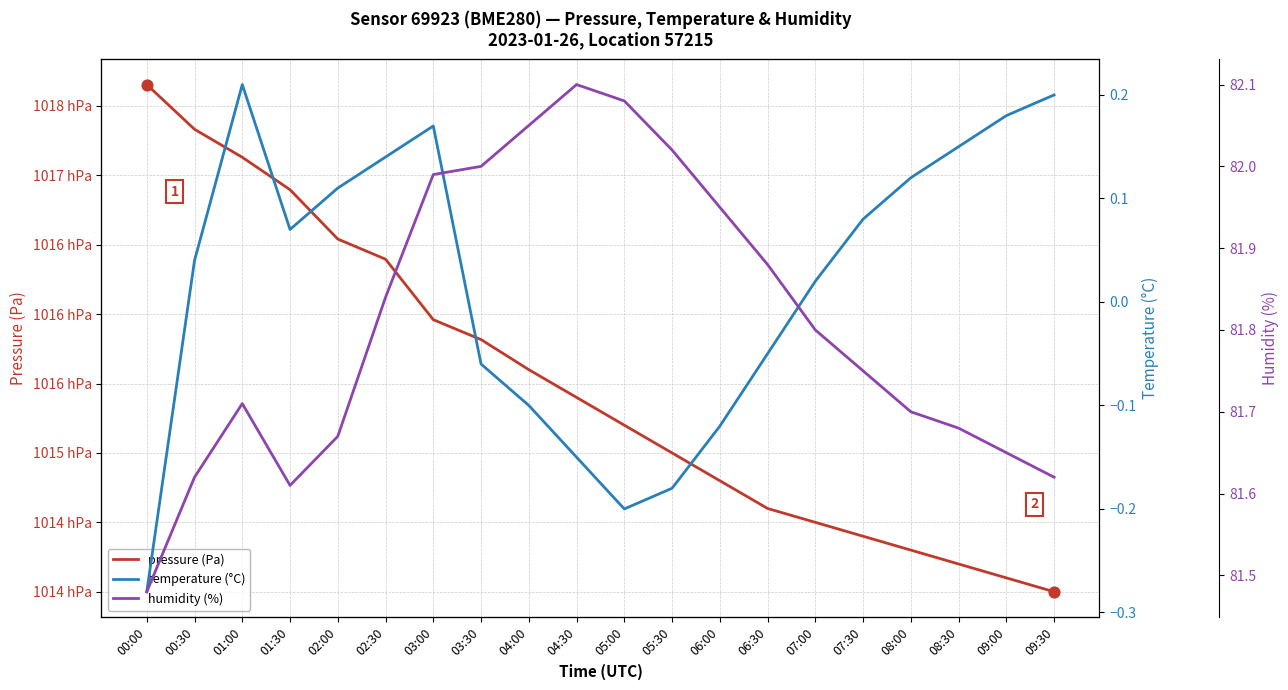

Which series has the largest total across all categories?

pressure (Pa)